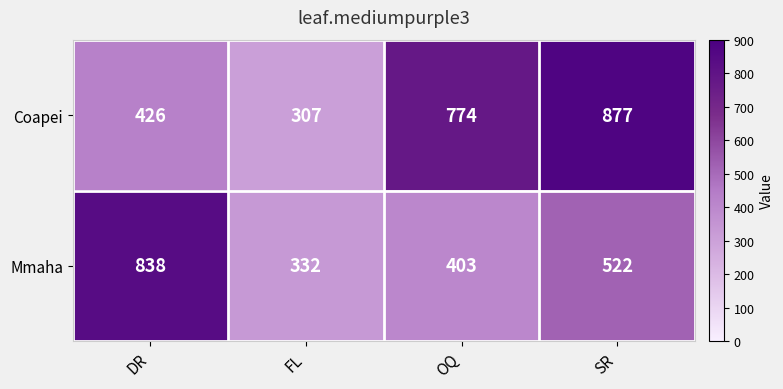

Between DR and FL, which series saw the biggest shift?

Mmaha